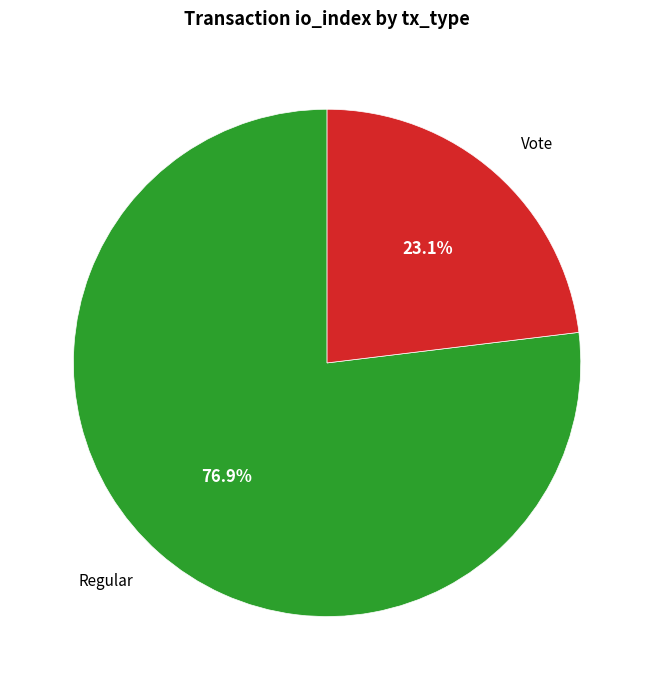

What percentage do Regular and Vote together represent?

100.0%